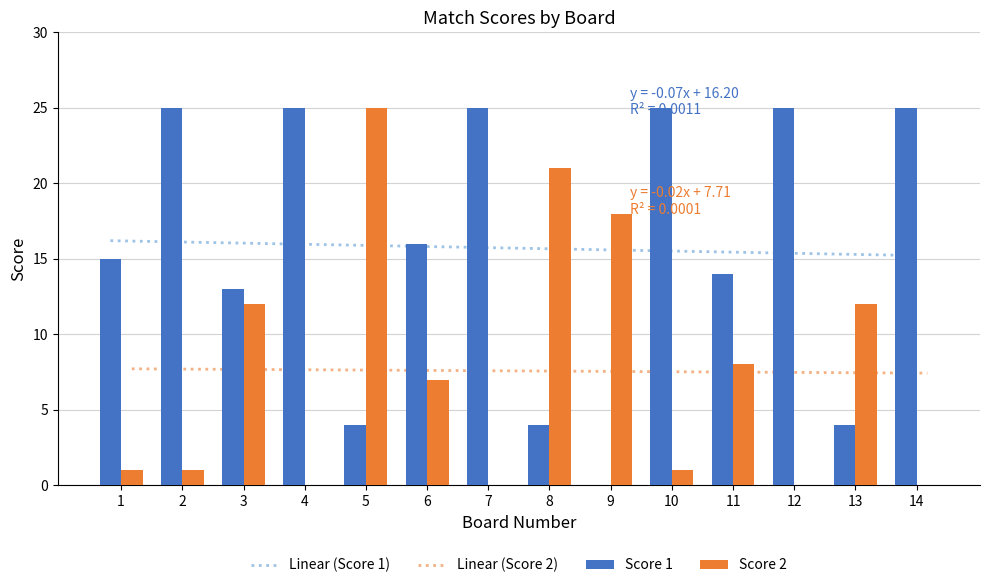

Reading left to right, transcribe all the data shown in this chart.

Score 1: 15	25	13	25	4	16	25	4	0	25	14	25	4	25
Score 2: 1	1	12	0	25	7	0	21	18	1	8	0	12	0